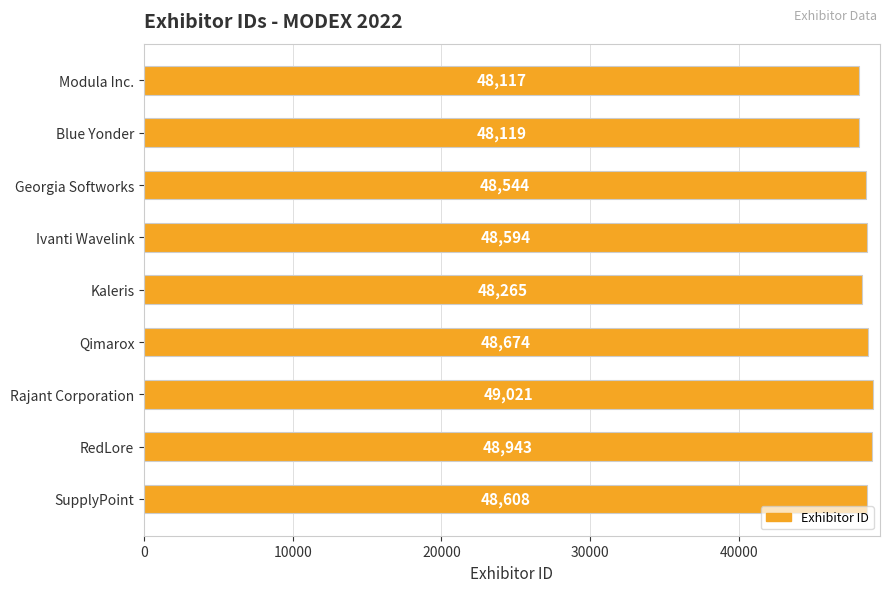

At which label is the value closest to 48569?

Georgia Softworks